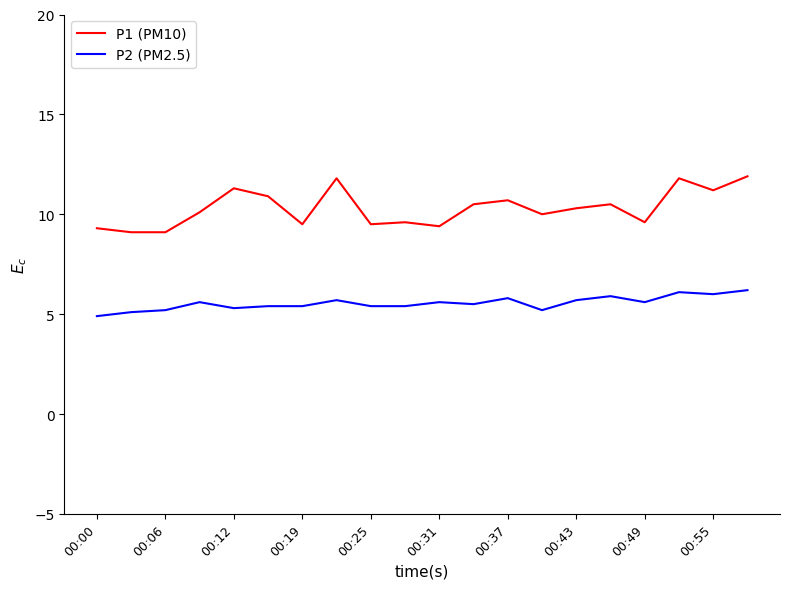

List the series in order of their peak value, highest first.

P1 (PM10), P2 (PM2.5)